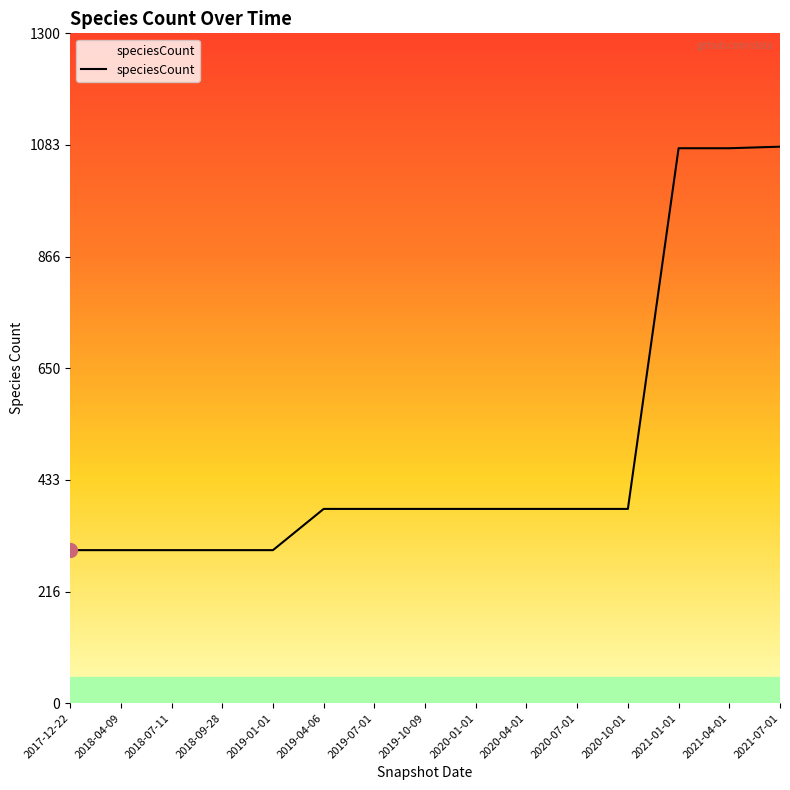

What is the difference between the maximum and minimum values?

783